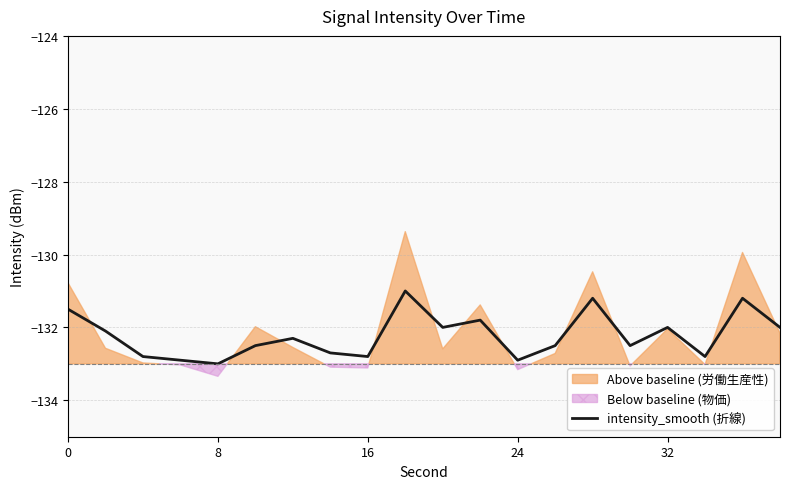

The value of intensity_smooth (折線) at 0 is -33.2. True or false?

False